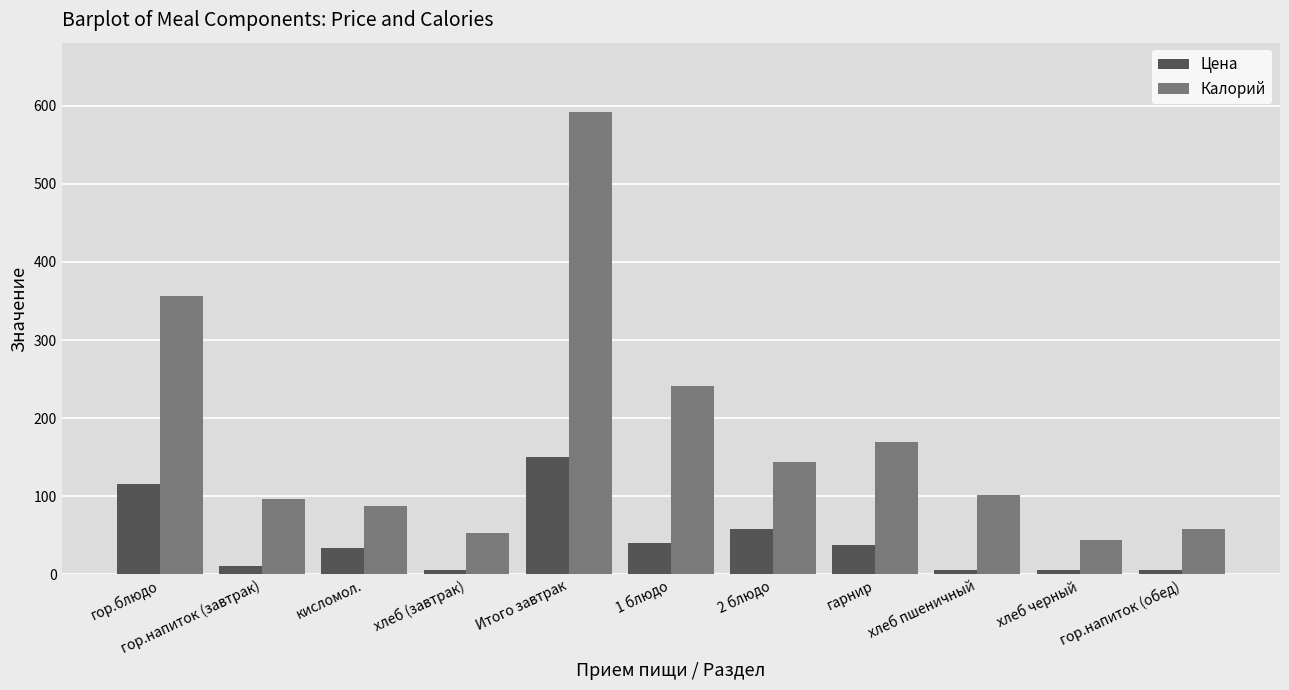

List the series in order of their overall mean, lowest first.

Цена, Калорий